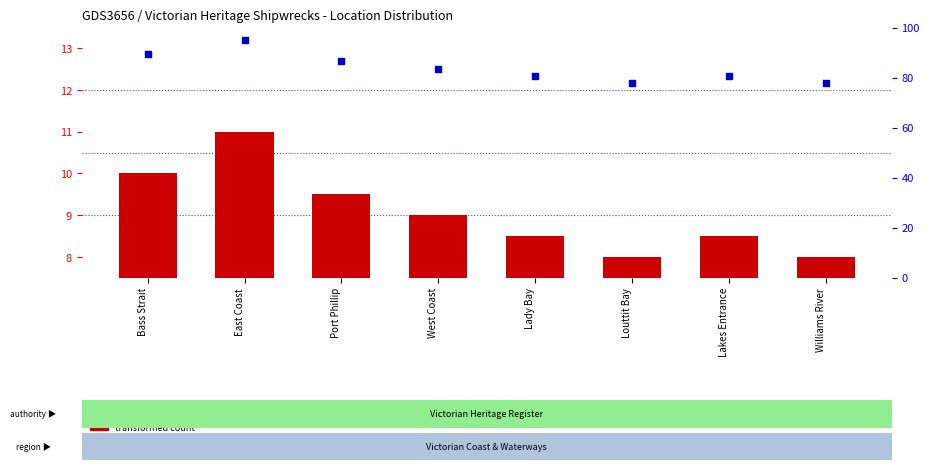

Is the value of percentile rank within the sample at Port Phillip greater than the value of transformed count at Williams River?

Yes